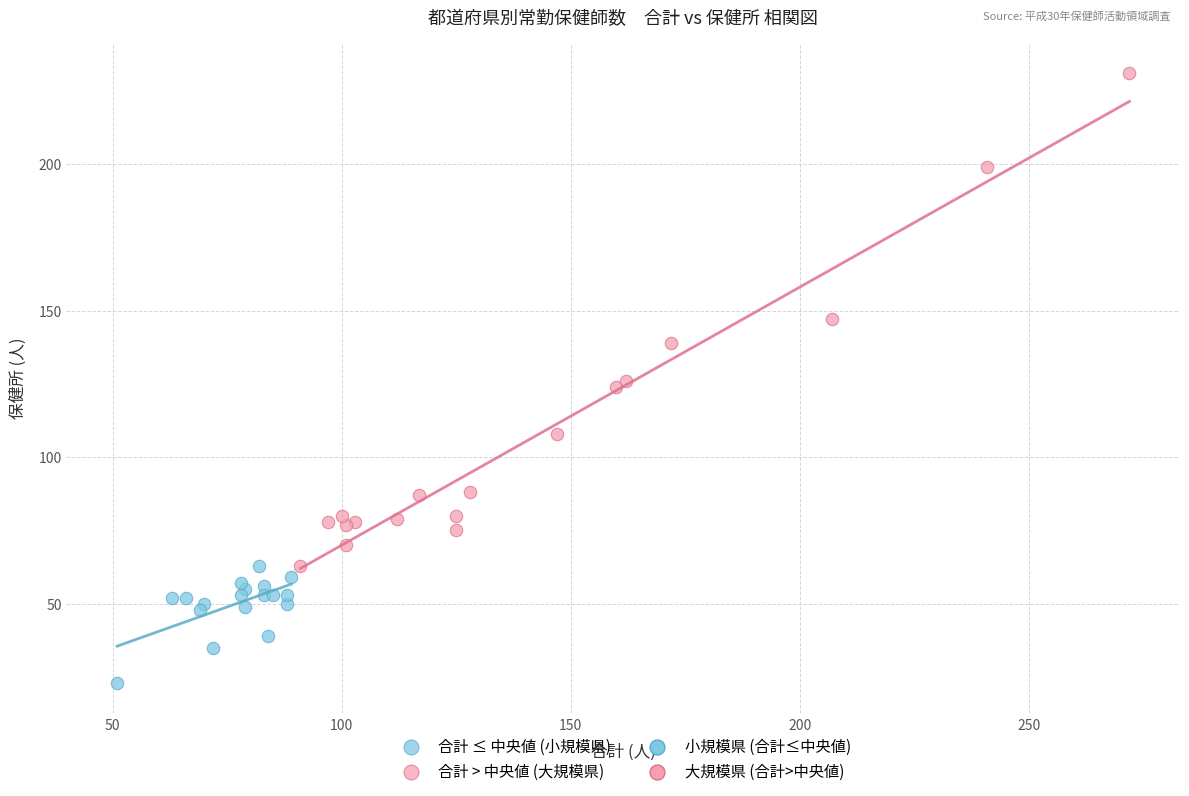

Which series reaches the maximum Y coordinate?

合計 > 中央値 (大規模県)